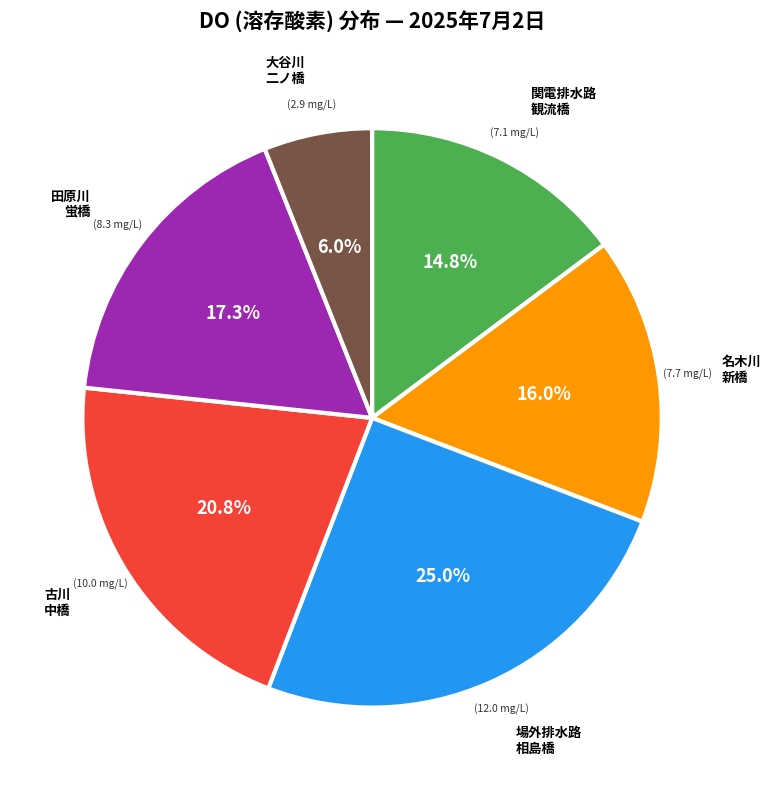

How many segments does this pie chart have?

6